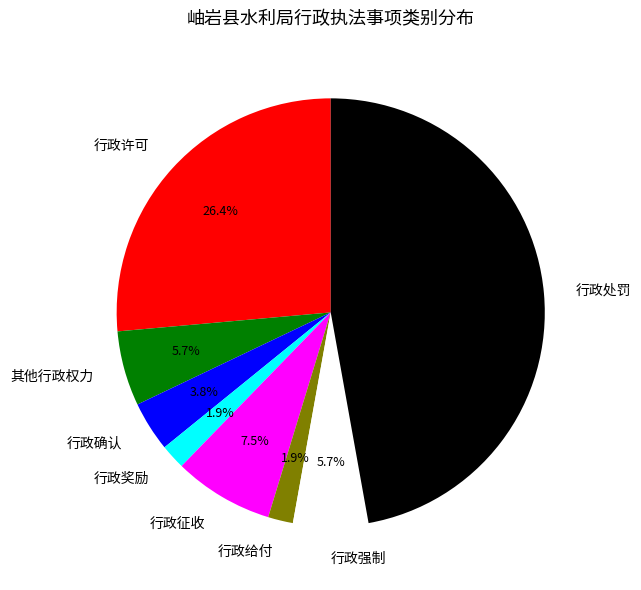

Which slice is the largest?

行政处罚